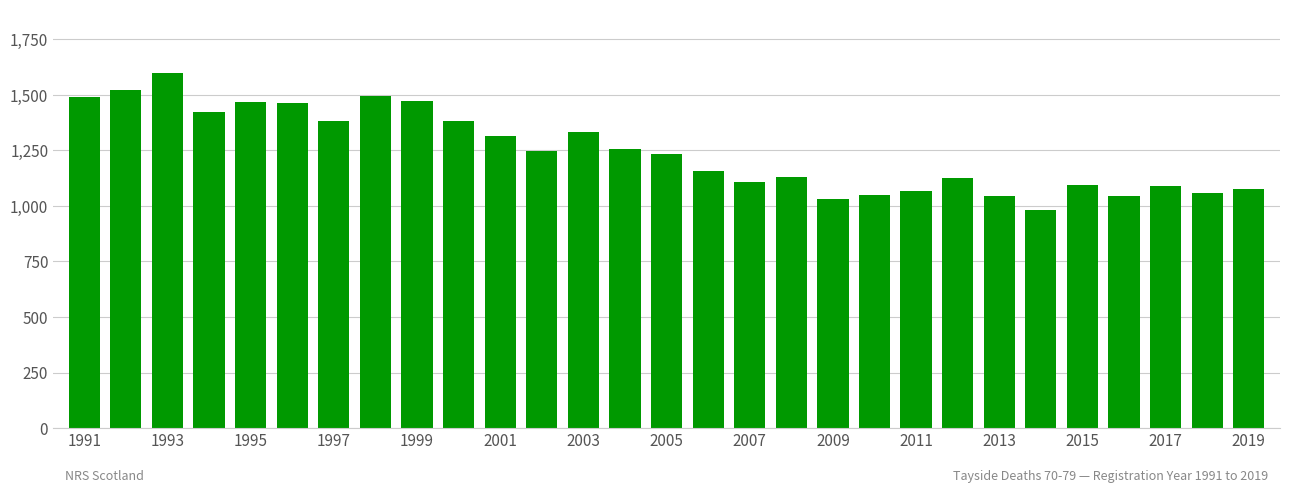

What is the minimum value shown in the chart?

983